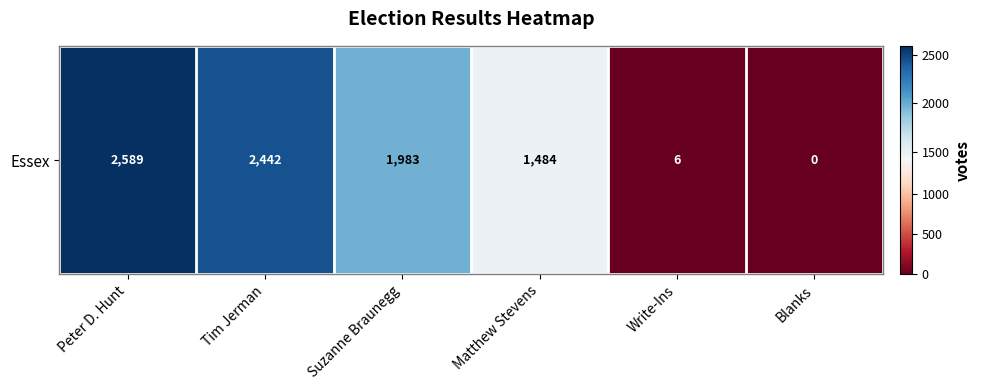

Rank the categories by value from lowest to highest.

Blanks, Write-Ins, Matthew Stevens, Suzanne Braunegg, Tim Jerman, Peter D. Hunt